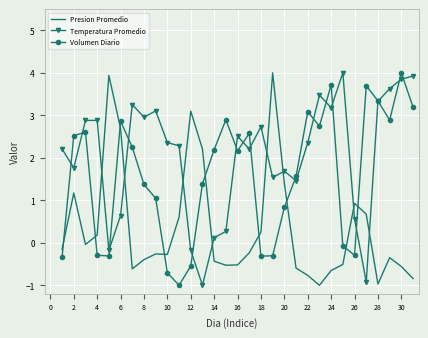

After their last crossing, which series has the higher values: Presion Promedio or Volumen Diario?

Volumen Diario